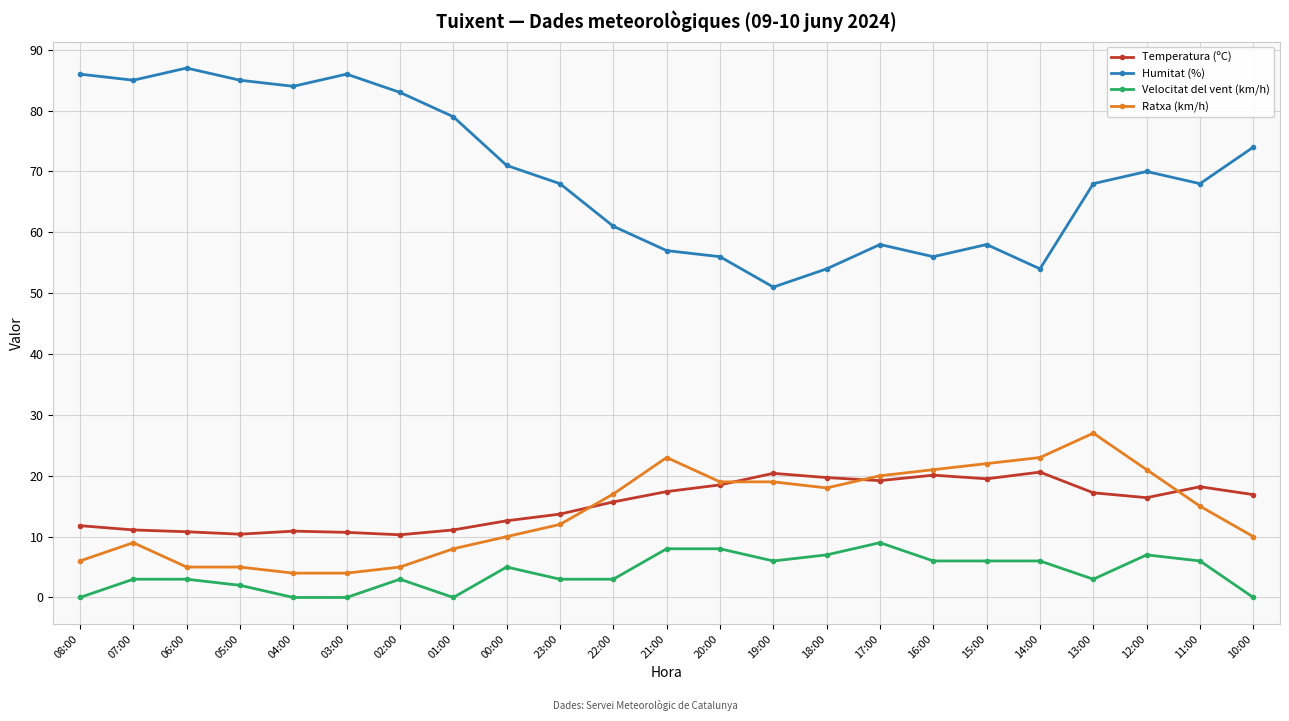

True or false: Ratxa (km/h) and Humitat (%) cross at least once.

False